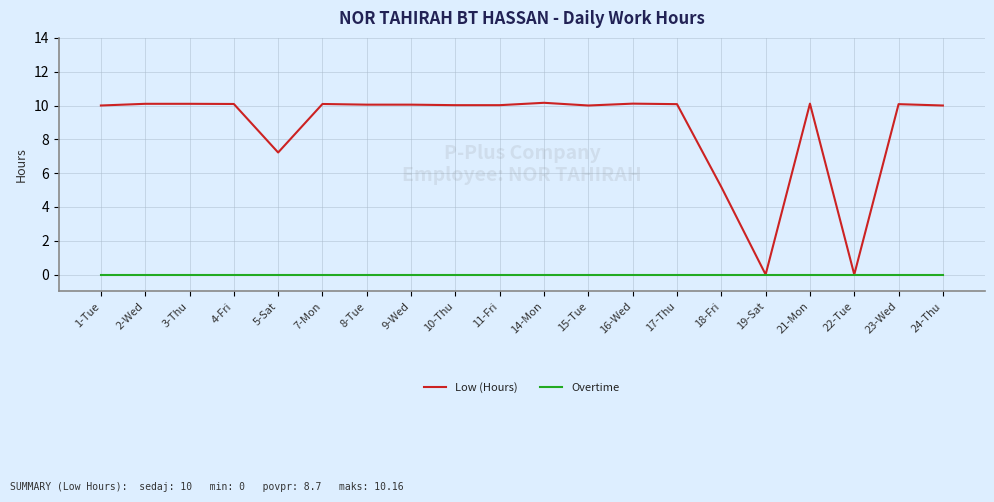

Is this an area chart (filled region under the line)?

No